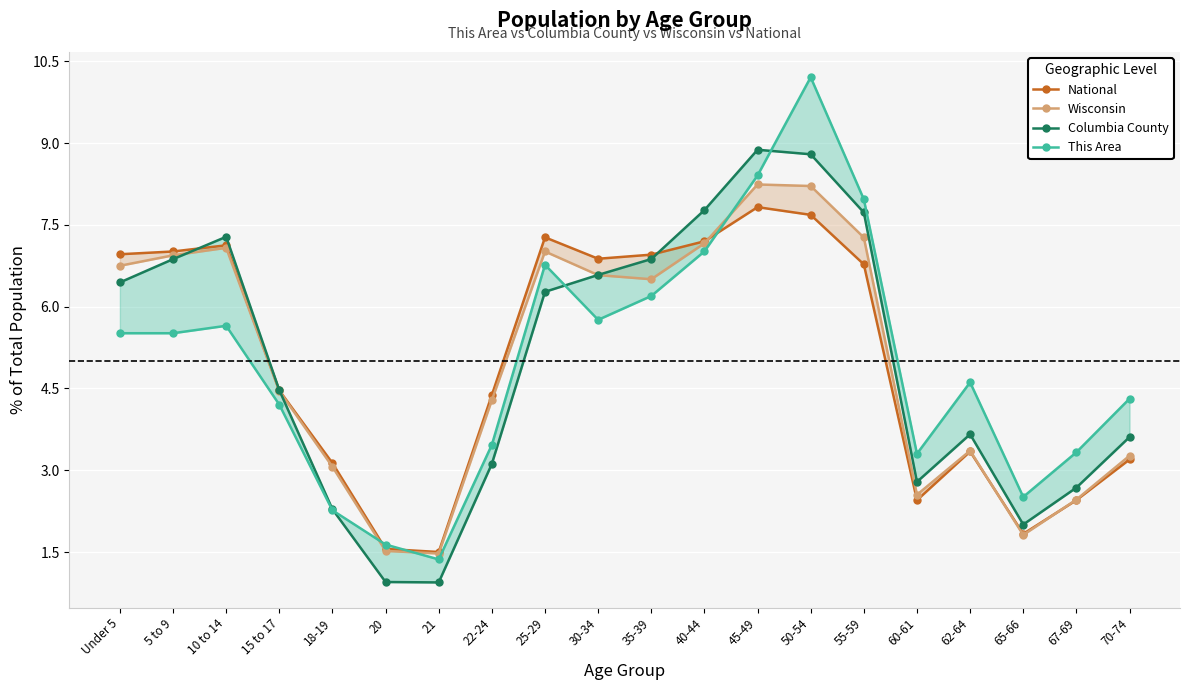

Where does the This Area series first go above 5?

Under 5